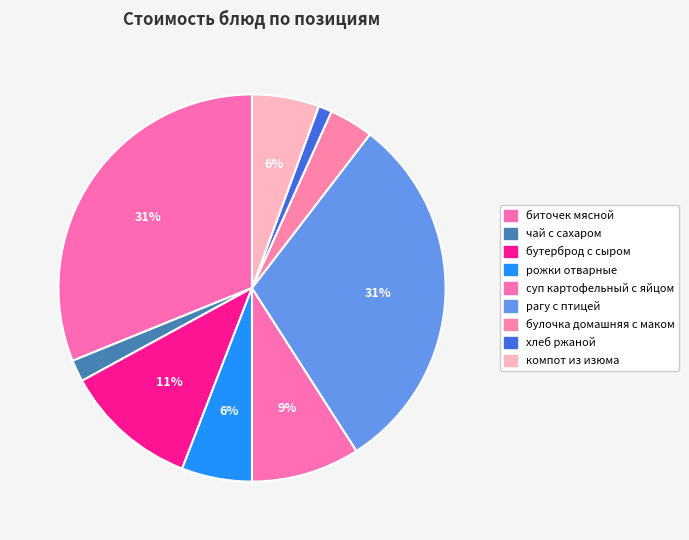

How many segments does this pie chart have?

9